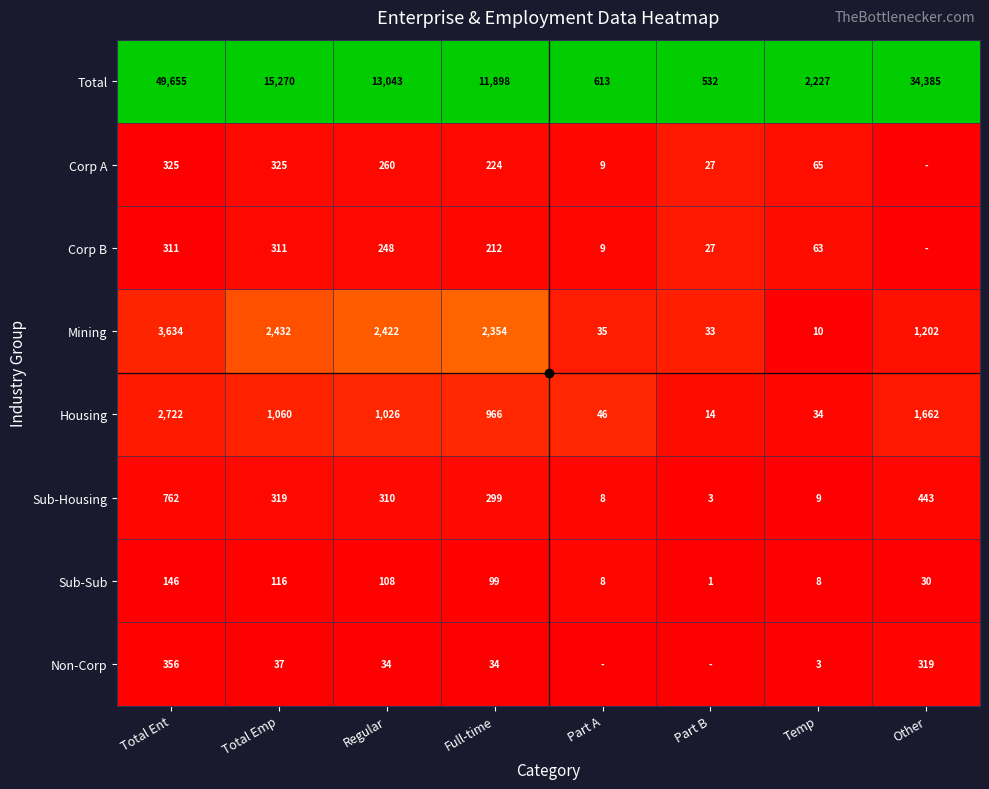

Is it true that Non-Corp equals 47 at Regular?

False